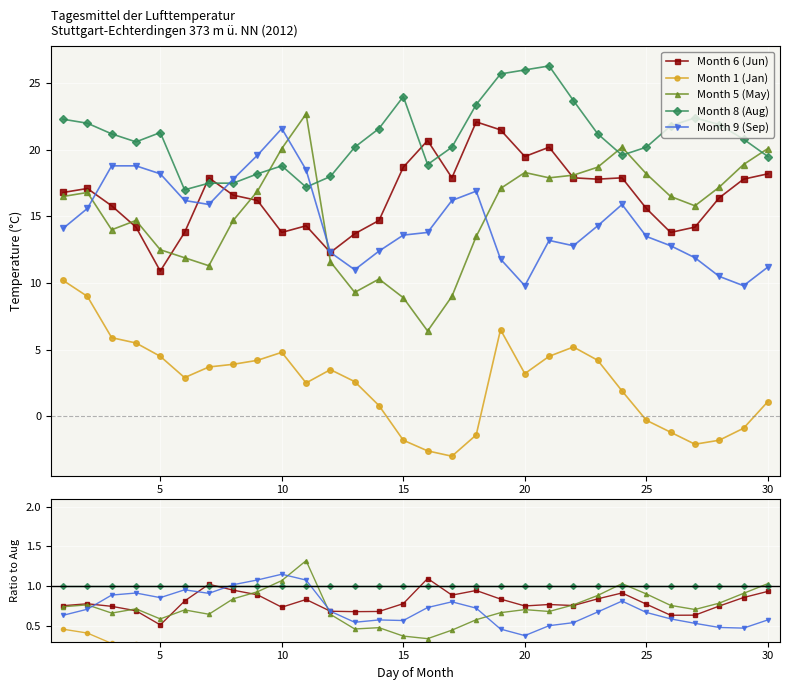

What are all the series names shown in the legend?

Month 6 (Jun), Month 1 (Jan), Month 5 (May), Month 8 (Aug), Month 9 (Sep)